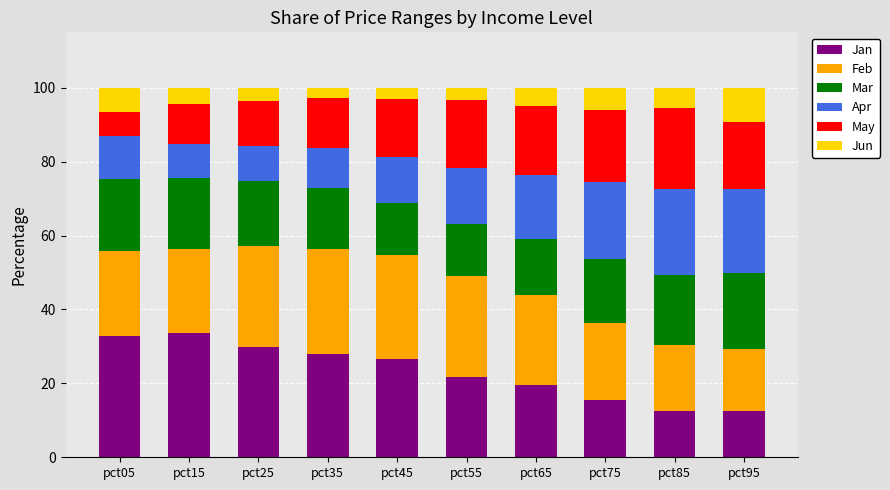

What is the total value across all series at pct35?

100.0